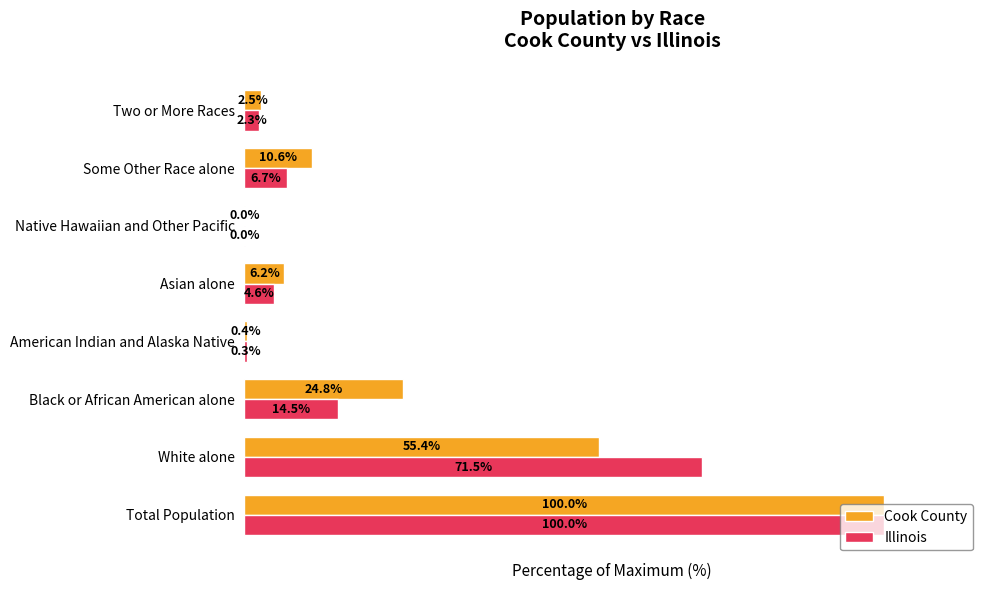

Where is Cook County nearest to the value 50?

White alone